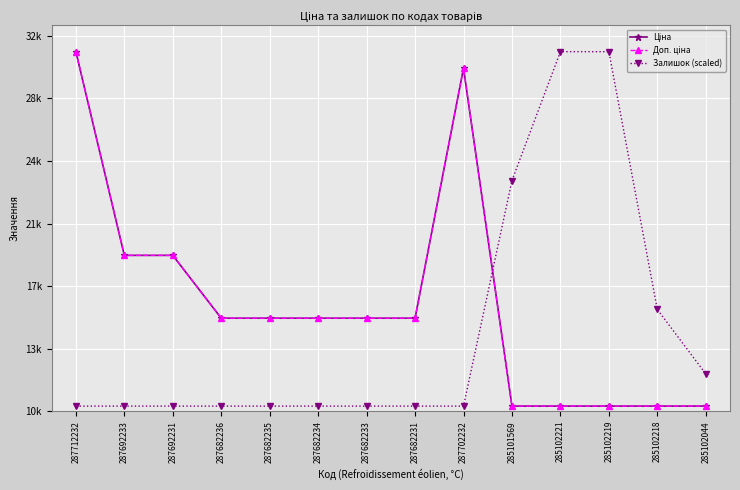

Does the chart have visible grid lines?

Yes